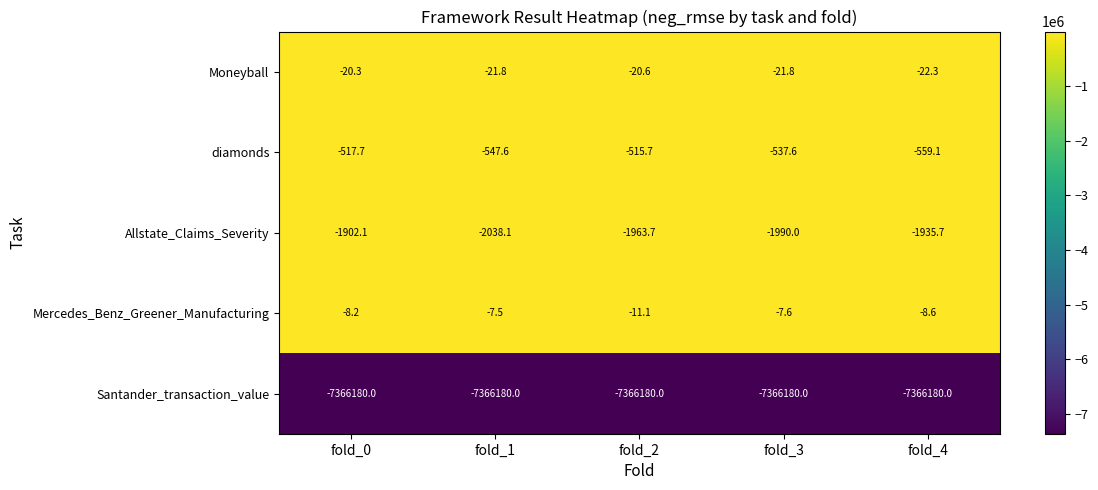

Reading right to left, list all the values displayed in this chart.

Moneyball: fold_4=-22.3	fold_3=-21.8	fold_2=-20.6	fold_1=-21.8	fold_0=-20.3
diamonds: fold_4=-559.1	fold_3=-537.6	fold_2=-515.7	fold_1=-547.6	fold_0=-517.7
Allstate_Claims_Severity: fold_4=-1935.7	fold_3=-1990.0	fold_2=-1963.7	fold_1=-2038.1	fold_0=-1902.1
Mercedes_Benz_Greener_Manufacturing: fold_4=-8.6	fold_3=-7.6	fold_2=-11.1	fold_1=-7.5	fold_0=-8.2
Santander_transaction_value: fold_4=-7366180.0	fold_3=-7366180.0	fold_2=-7366180.0	fold_1=-7366180.0	fold_0=-7366180.0